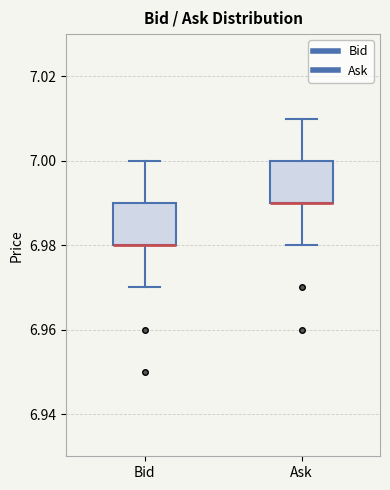

Reading left to right, transcribe this box plot: for each box, give where its median line is, the range the box spans, and where its two whiskers end, as read against the y-axis. The values are not printed on the chart, so give them approximately, as read against the axis.

Bid: median 6.98 (drawn on the box's lower edge), box 6.98 to 6.99, whiskers 6.97 to 7.00
Ask: median 6.99 (drawn on the box's lower edge), box 6.99 to 7.00, whiskers 6.98 to 7.01